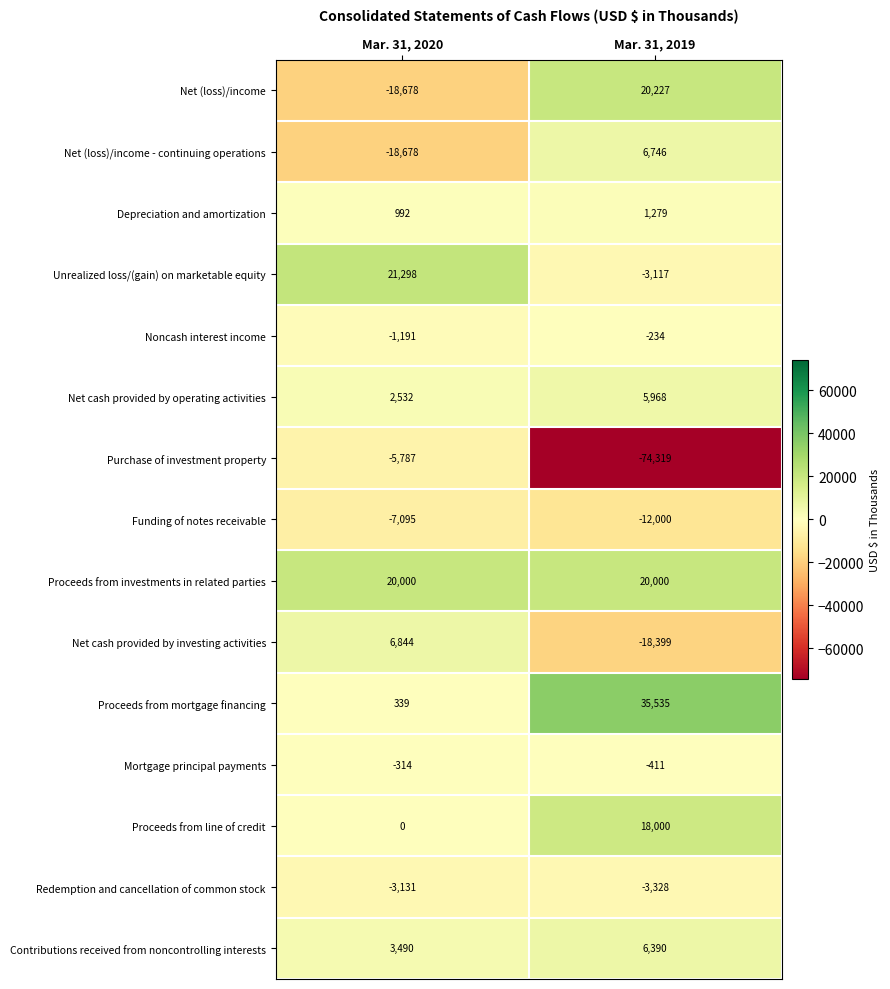

What is the sum of the Proceeds from mortgage financing values at Mar. 31, 2020 and Mar. 31, 2019?

35874